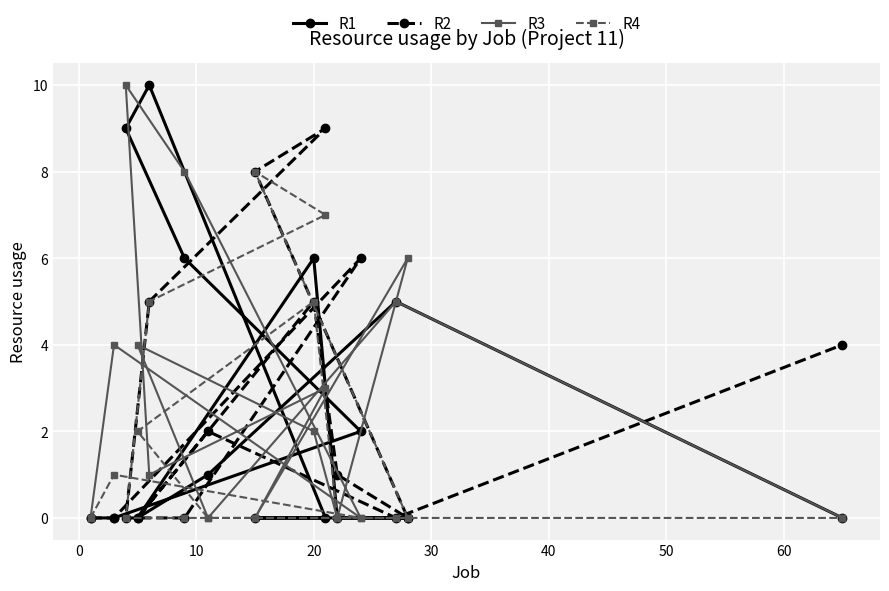

What is the greatest value displayed?

10